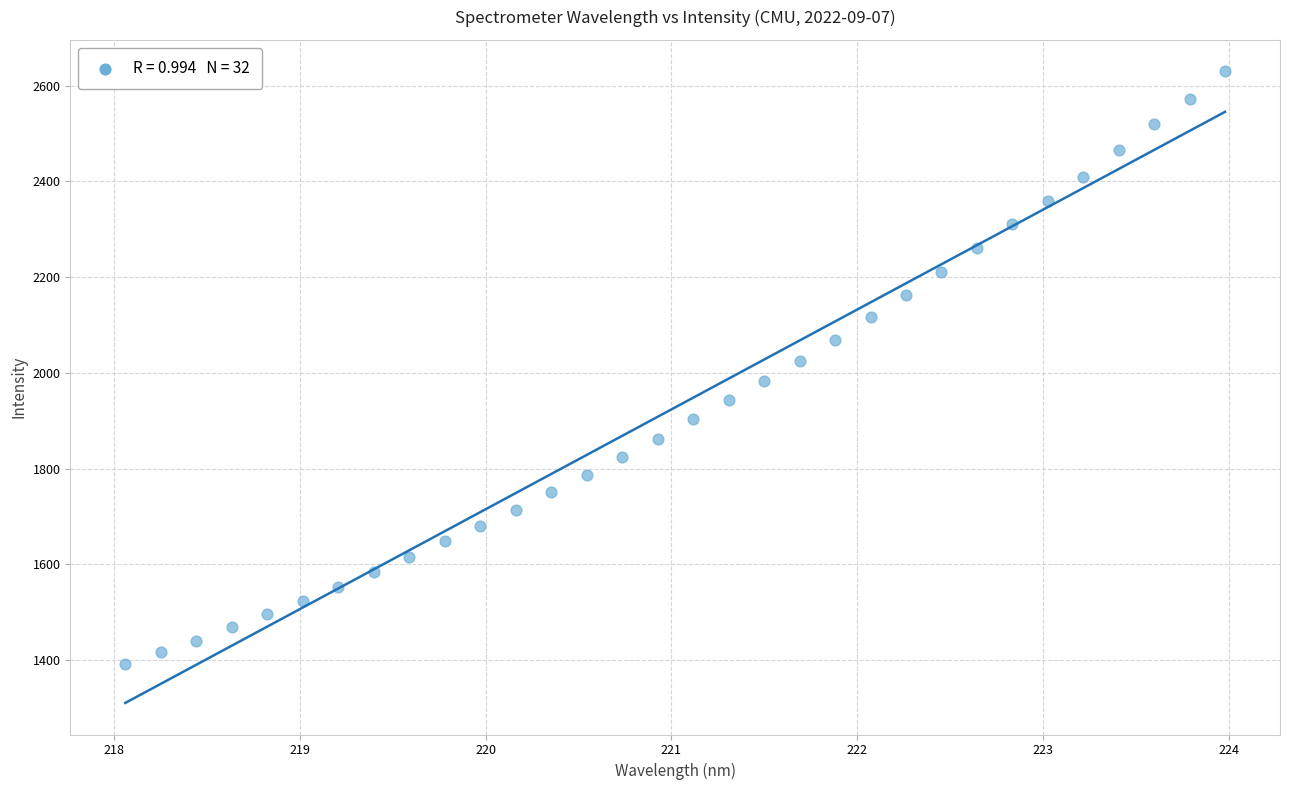

What is the range of Y values (max minus min)?

1237.5